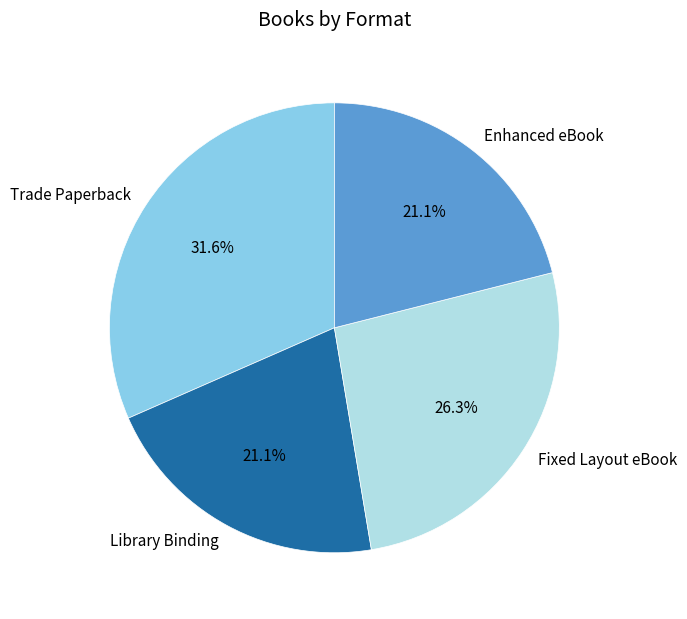

Does Library Binding represent more than half of the total?

No